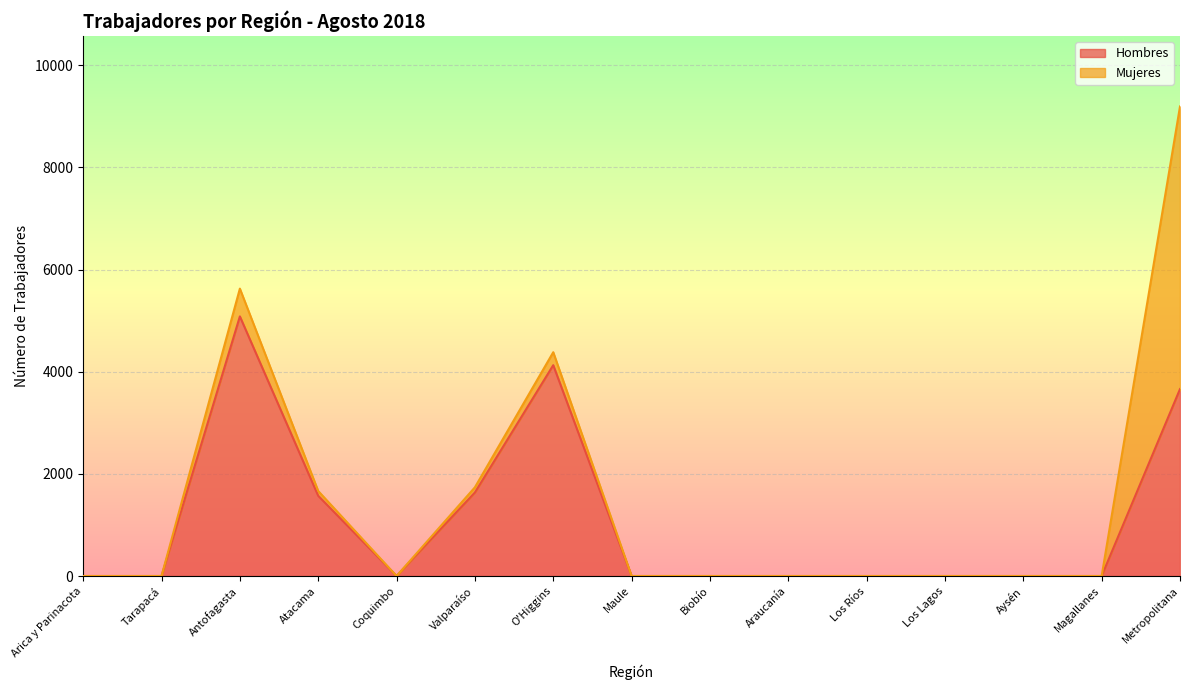

Rank the categories by value from lowest to highest.

Arica y Parinacota, Tarapacá, Coquimbo, Maule, Biobío, Araucanía, Los Ríos, Los Lagos, Aysén, Magallanes, Atacama, Valparaíso, Metropolitana, O'Higgins, Antofagasta